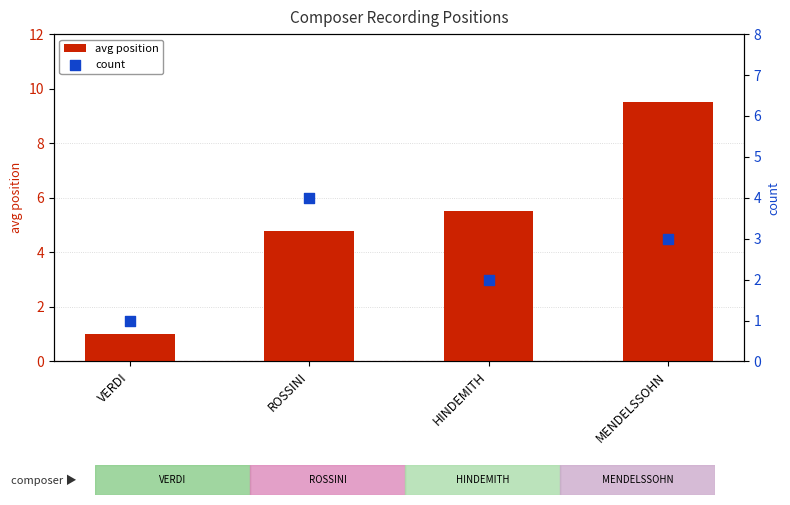

What are all the series names shown in the legend?

avg position, count